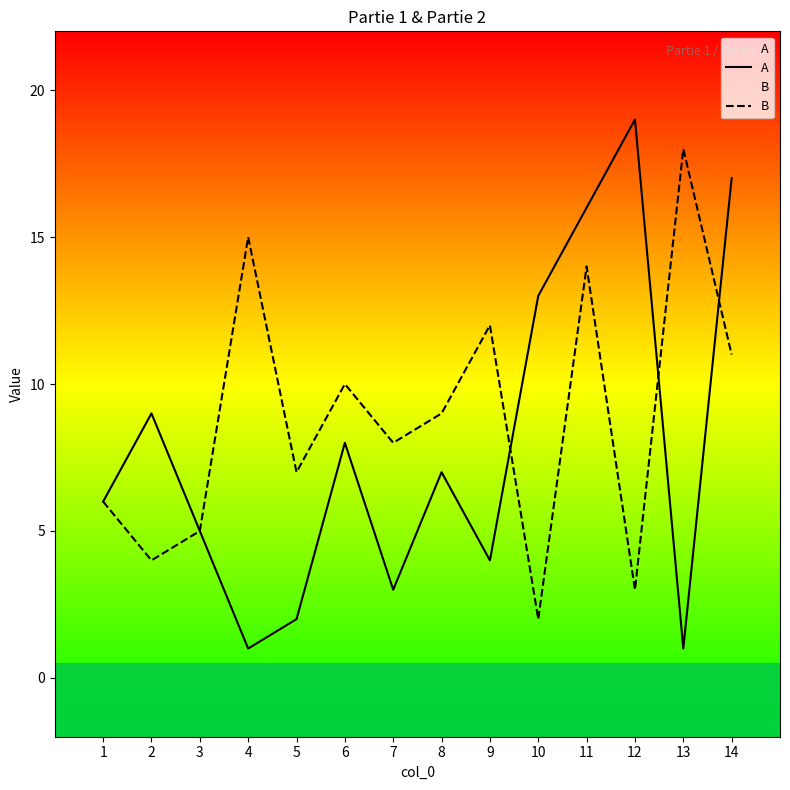

What is the difference between the maximum and minimum values in the A series?

18